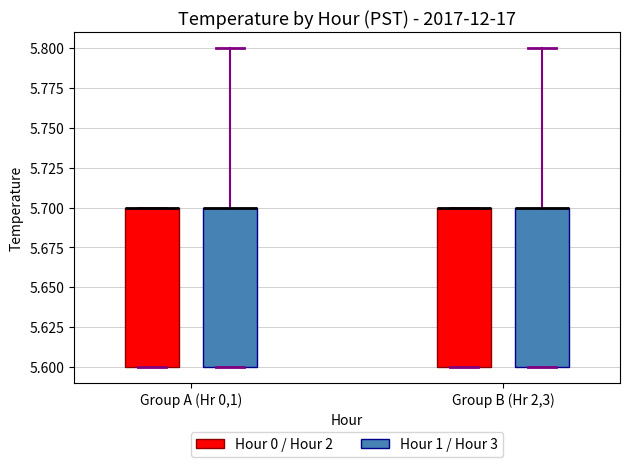

Reading left to right, read every box against the y-axis: the position of its median line, the range the box covers, and the ends of its whiskers. The values are not printed on the chart, so give them approximately, as read against the axis.

Group A (Hr 0,1) (Hour 0 / Hour 2): median 5.7 (drawn on the box's upper edge), box 5.6 to 5.7, whiskers 5.6 to 5.7
Group A (Hr 0,1) (Hour 1 / Hour 3): median 5.7 (drawn on the box's upper edge), box 5.6 to 5.7, whiskers 5.6 to 5.8
Group B (Hr 2,3) (Hour 0 / Hour 2): median 5.7 (drawn on the box's upper edge), box 5.6 to 5.7, whiskers 5.6 to 5.7
Group B (Hr 2,3) (Hour 1 / Hour 3): median 5.7 (drawn on the box's upper edge), box 5.6 to 5.7, whiskers 5.6 to 5.8